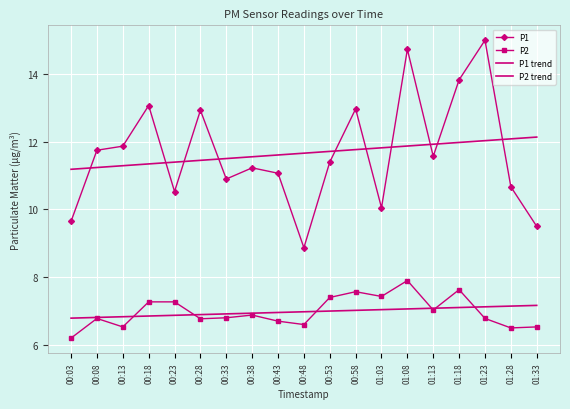

How many lines are shown in the chart?

4